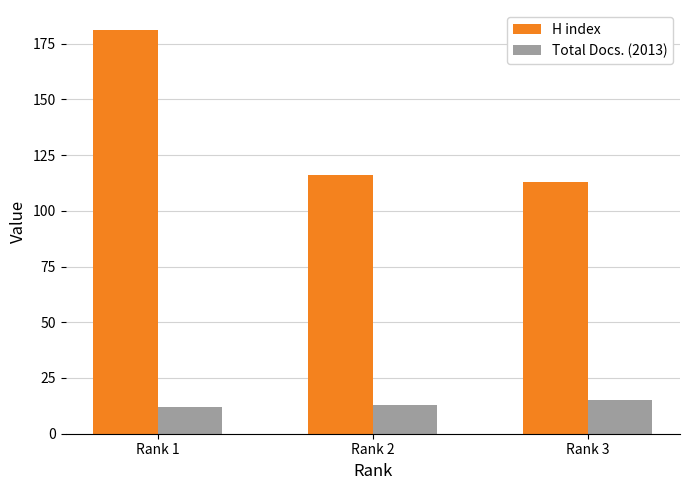

What is the value of the Total Docs. (2013) bar at the 3rd from the left?

15